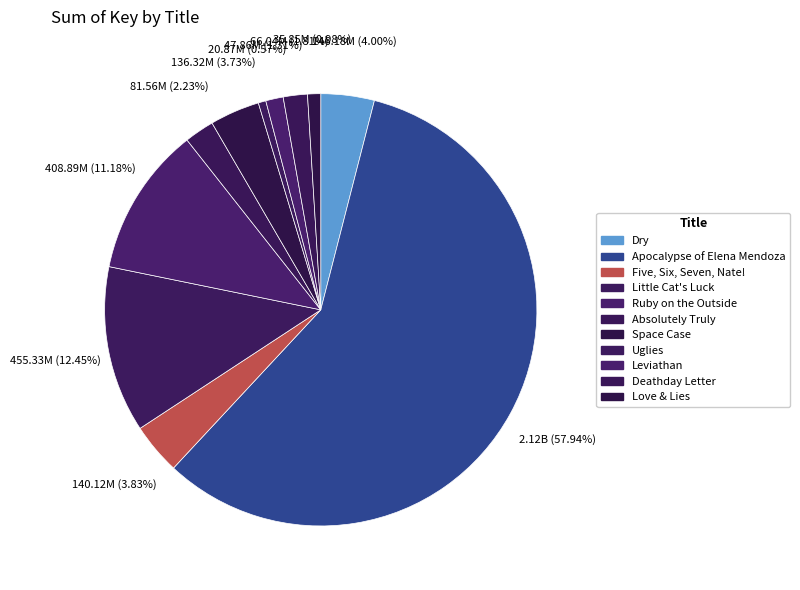

Rank the categories by value from lowest to highest.

Uglies, Love & Lies, Leviathan, Deathday Letter, Absolutely Truly, Space Case, Five, Six, Seven, Nate!, Dry, Ruby on the Outside, Little Cat's Luck, Apocalypse of Elena Mendoza